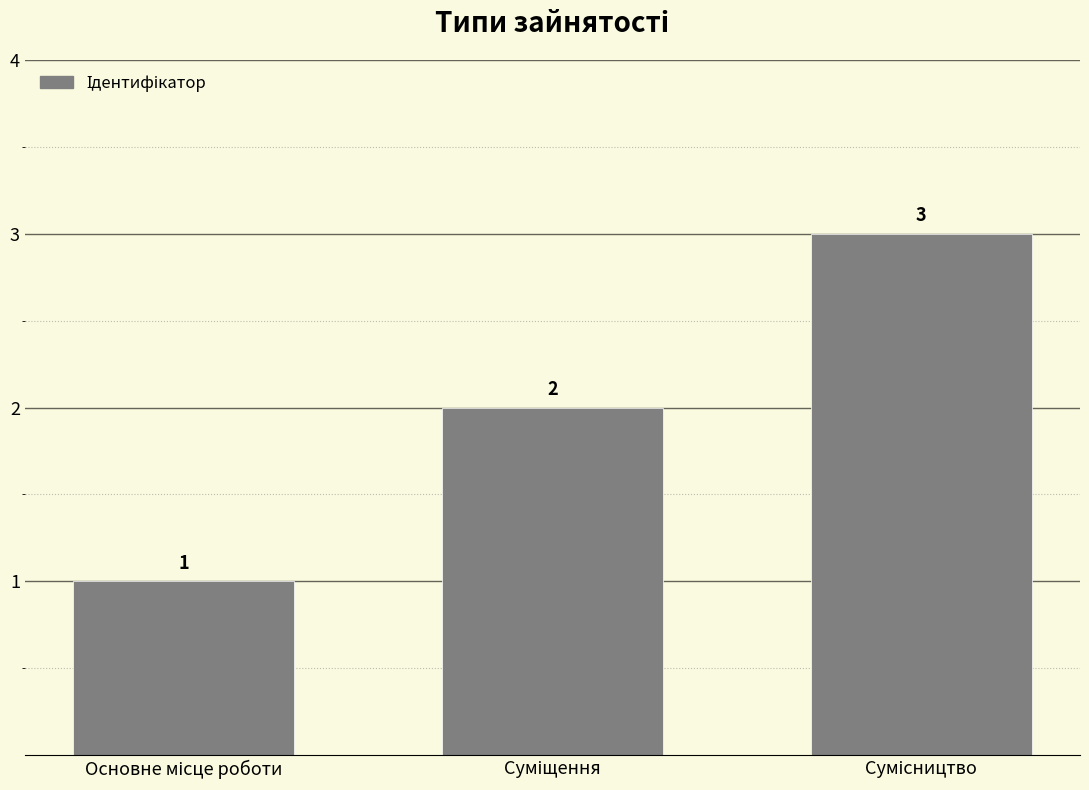

How many bars are there in total?

3